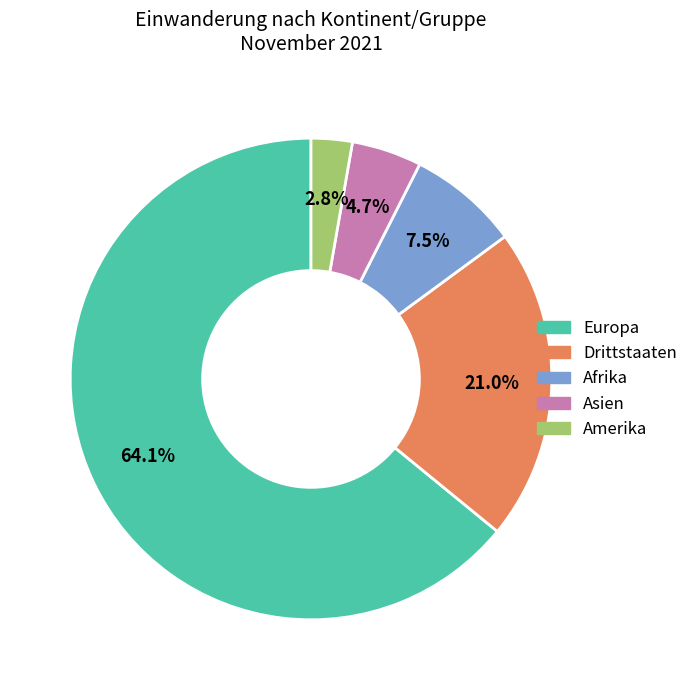

Is there any slice that represents more than half of the pie?

Yes